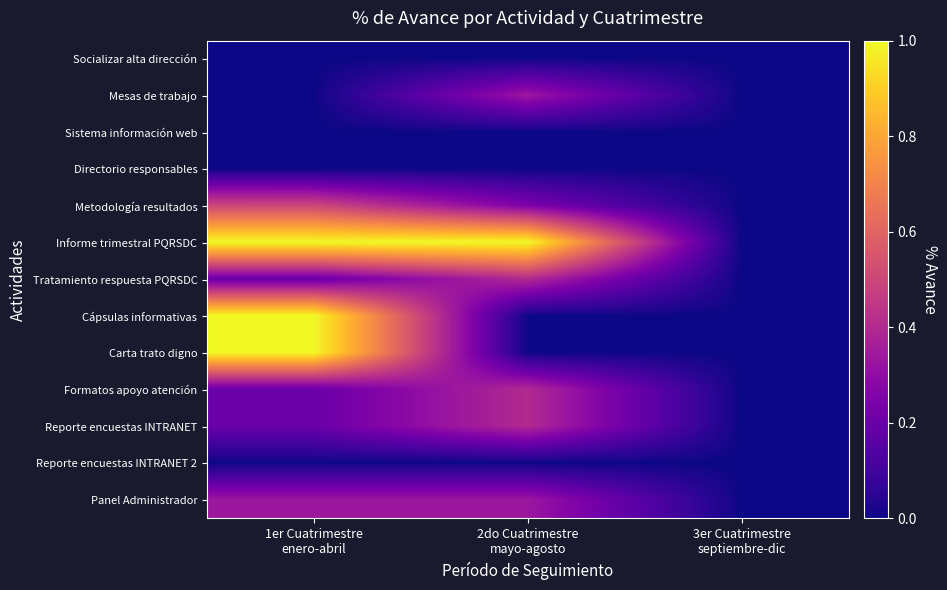

At how many categories does at least one series exceed 0?

2